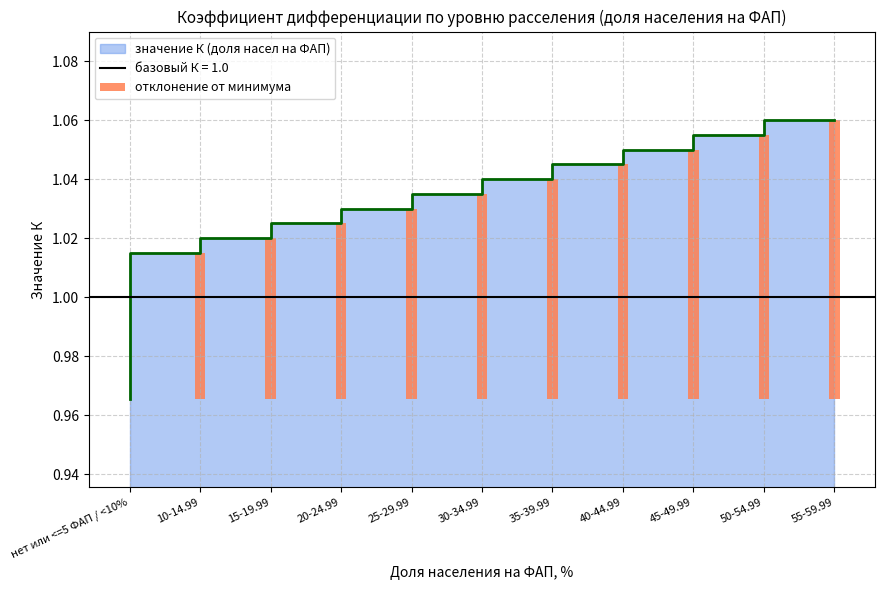

Does the chart contain any negative values?

No